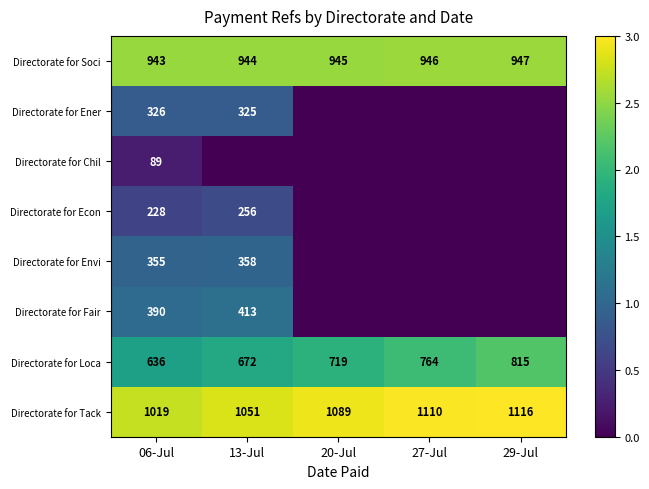

How many series are shown in this chart?

8